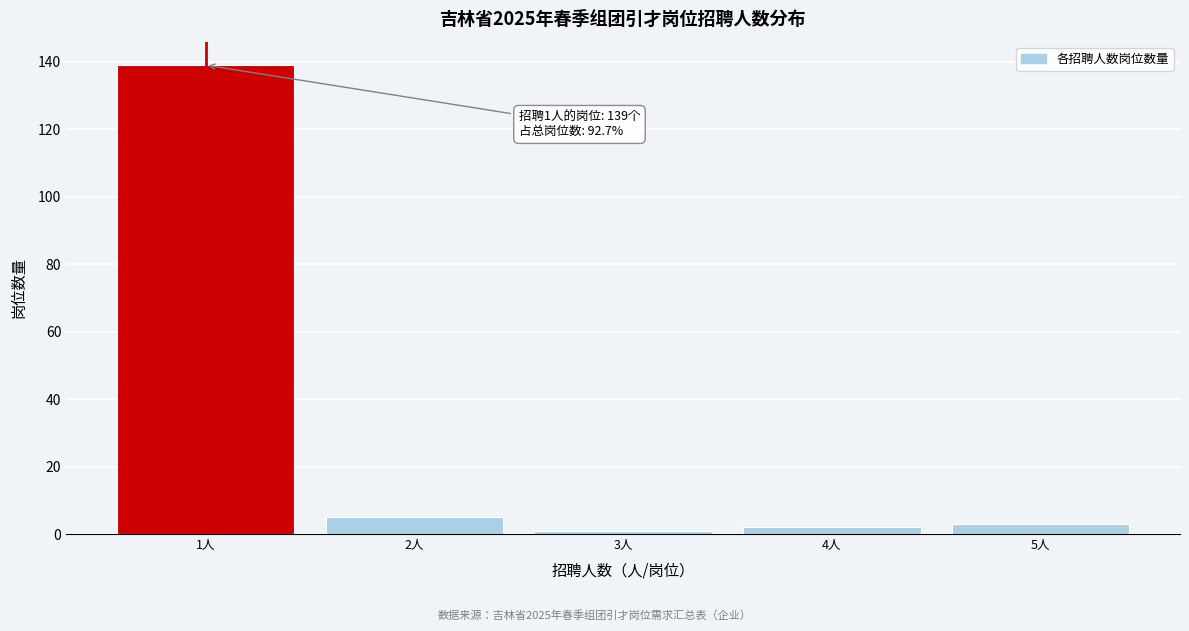

Reading left to right, list all the values displayed in this chart.

1人=139	2人=5	3人=1	4人=2	5人=3